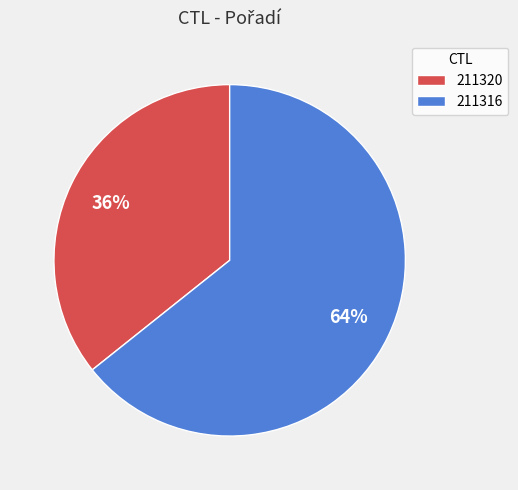

Is 211320 the majority of the pie?

No